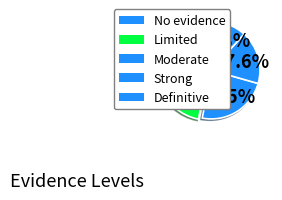

Does Definitive represent more than half of the total?

No